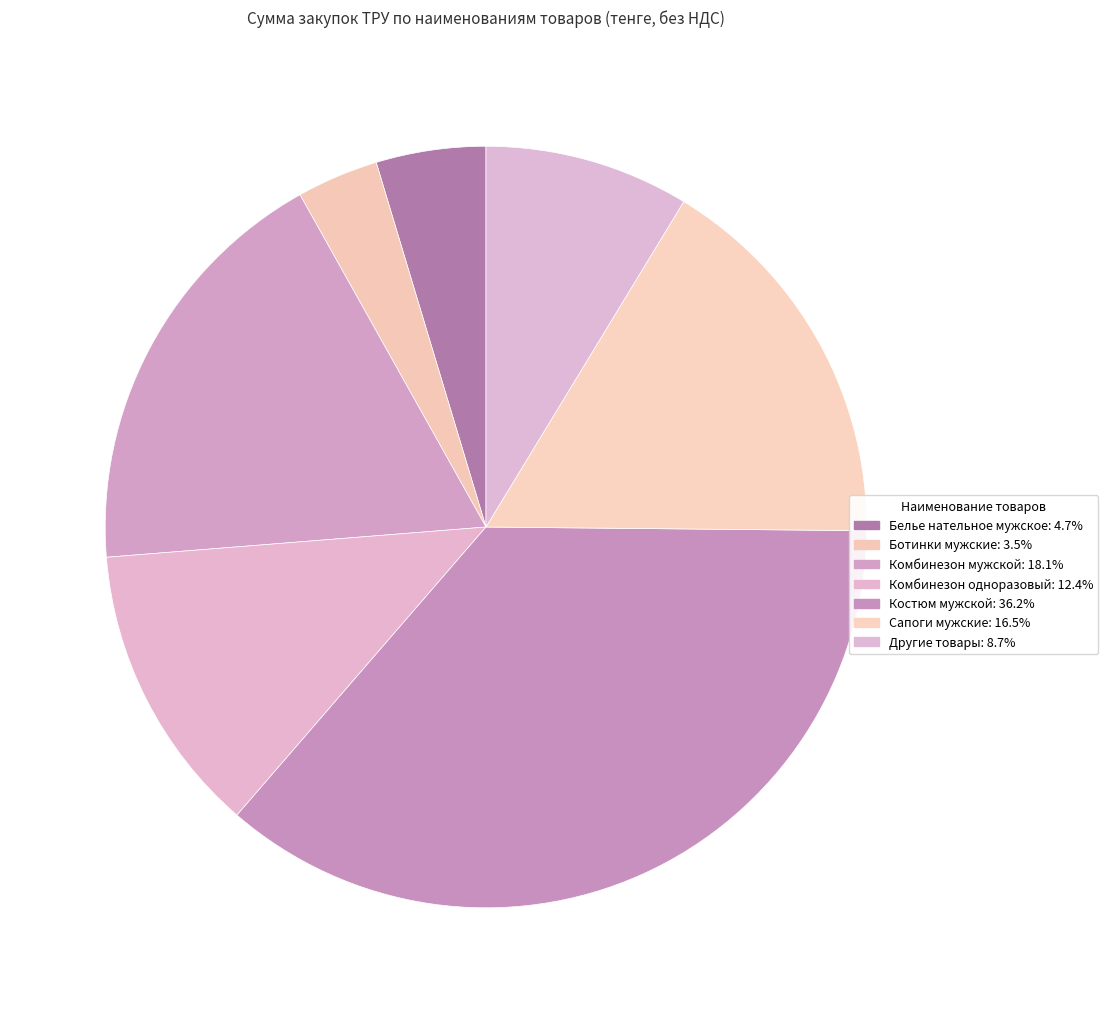

To the nearest percent, what is the difference between the largest and smallest slice percentages?

33%